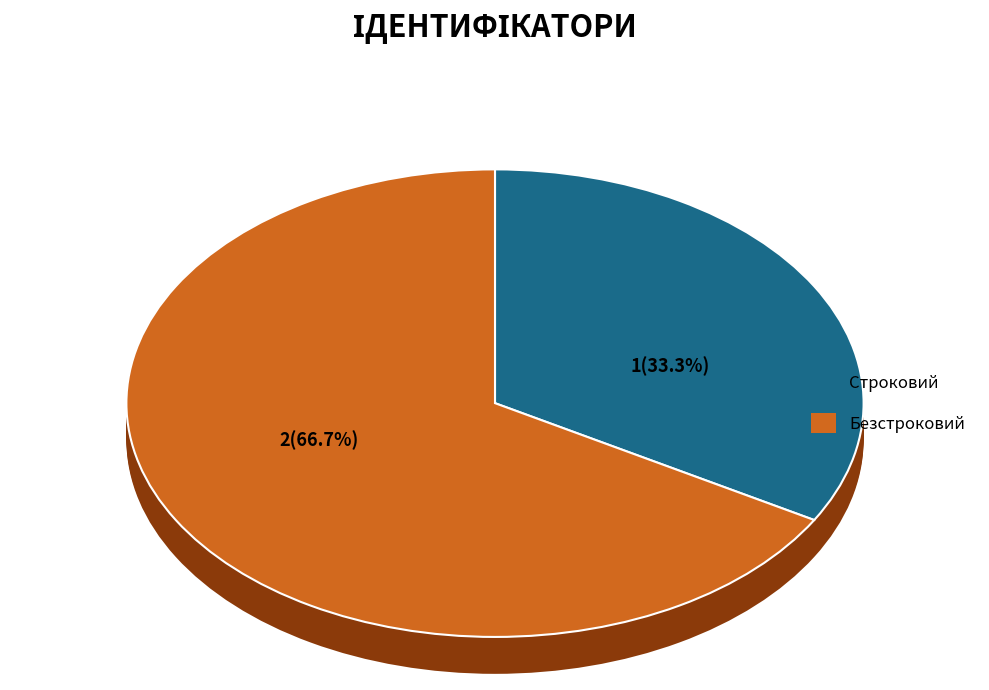

What percentage do Строковий and Безстроковий together represent?

100.0%